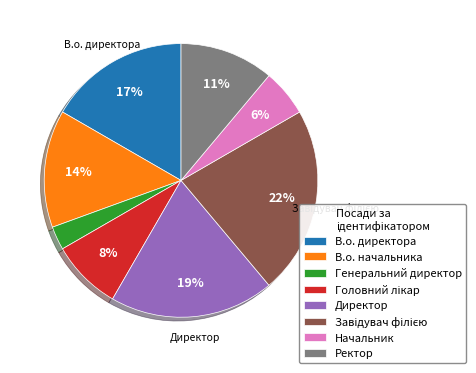

What is the smallest slice in the pie chart?

Генеральний директор